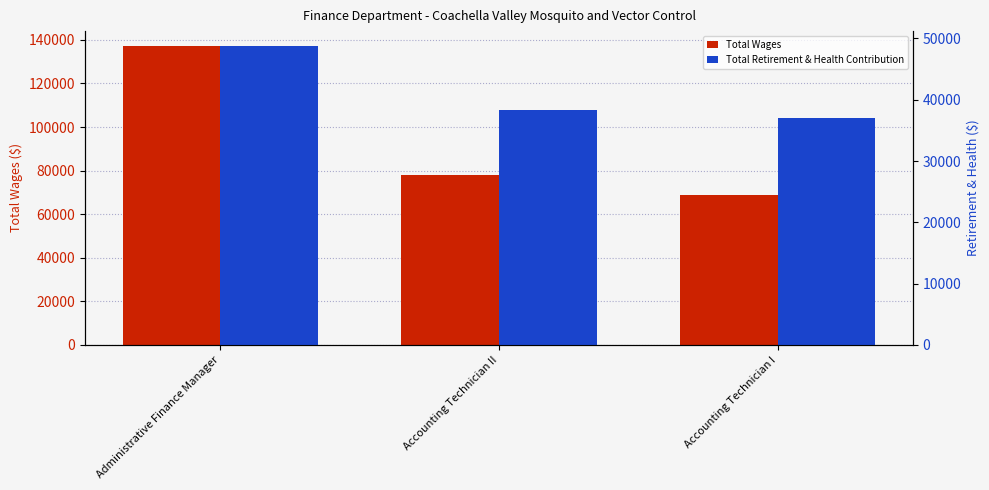

Which series has the largest range (max minus min)?

Total Wages